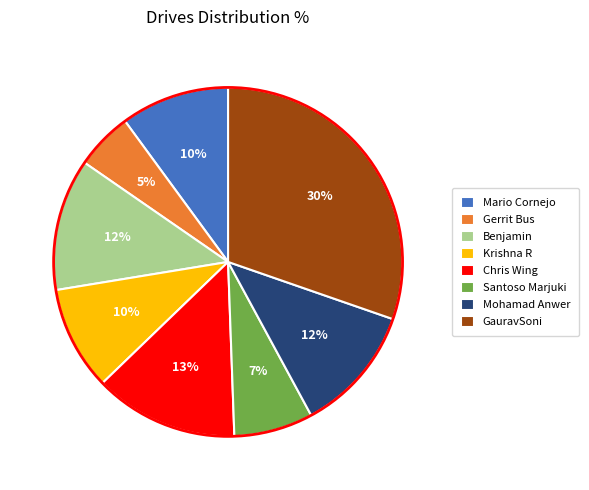

Which has a higher value, Chris Wing or Mario Cornejo?

Chris Wing